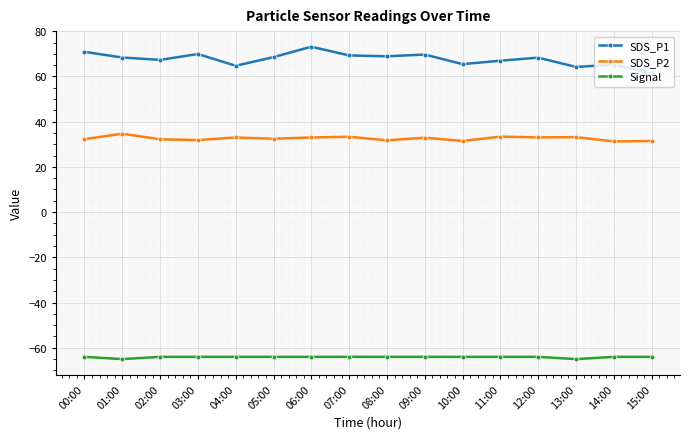

What is the maximum value for SDS_P1?

73.1